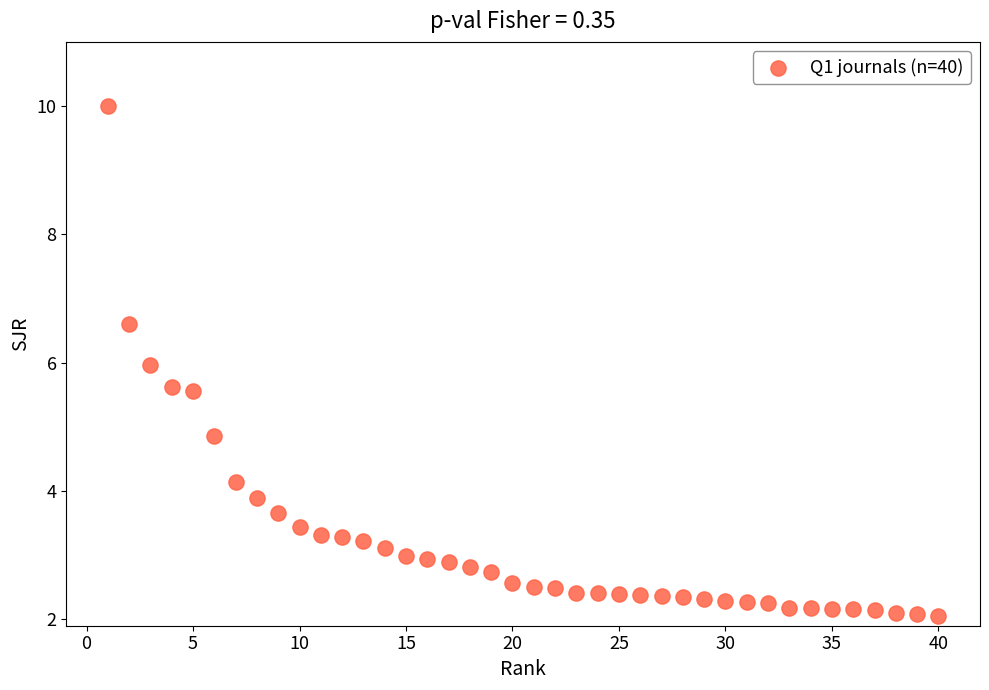

What is the range of Y values (max minus min)?

7.9